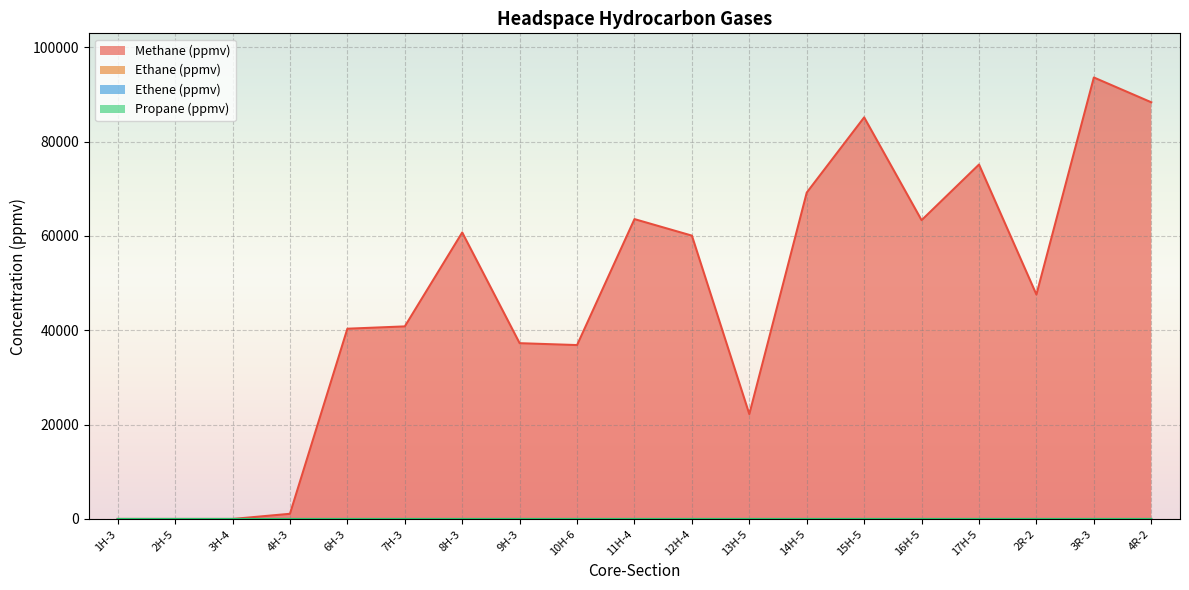

The value of Methane (ppmv) at 17H-5 is 105548.1. True or false?

False